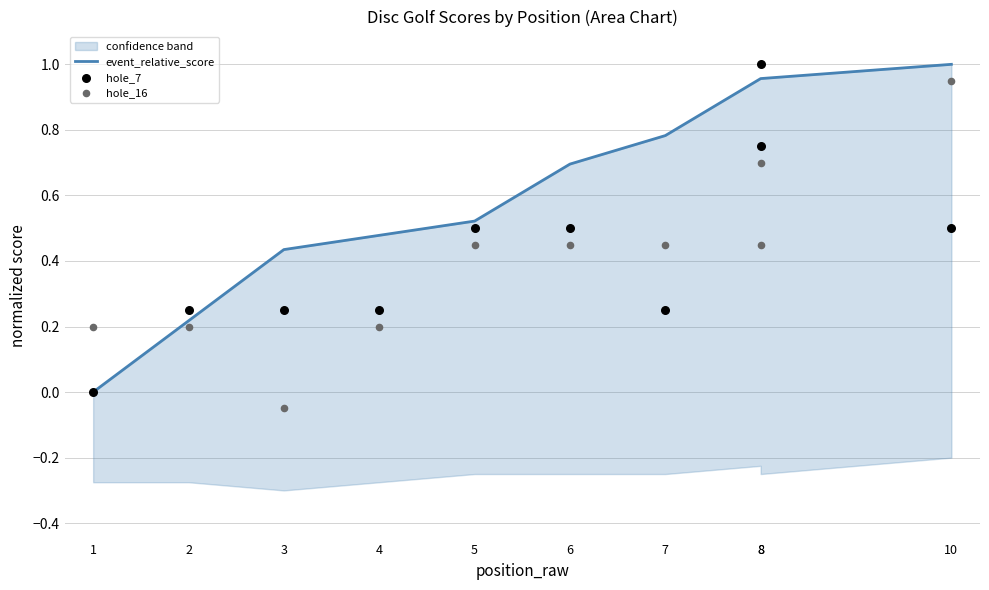

Which series has the largest total across all categories?

event_relative_score